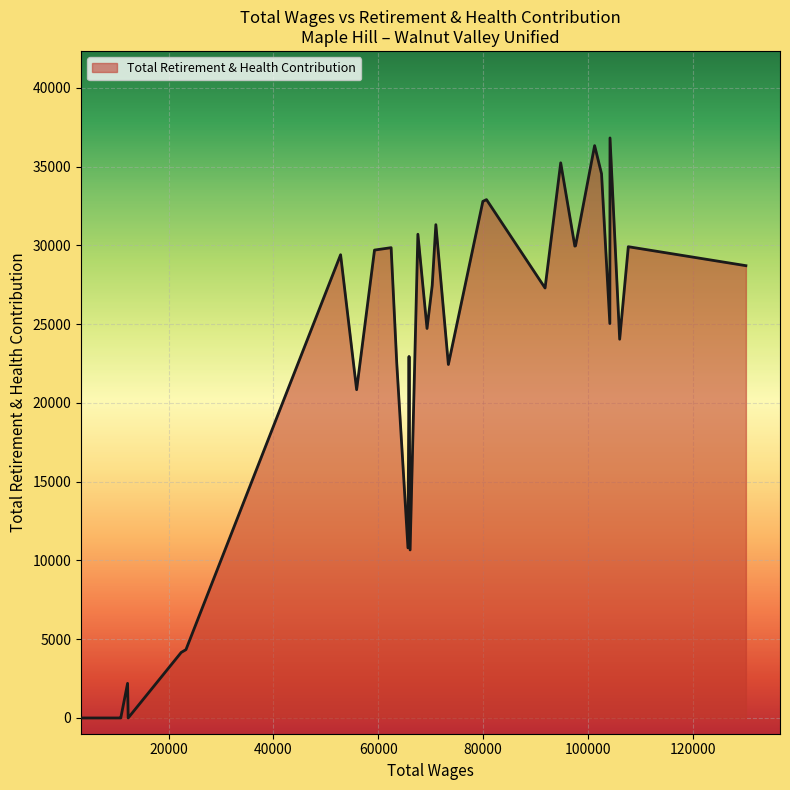

What is the greatest value displayed?

36822